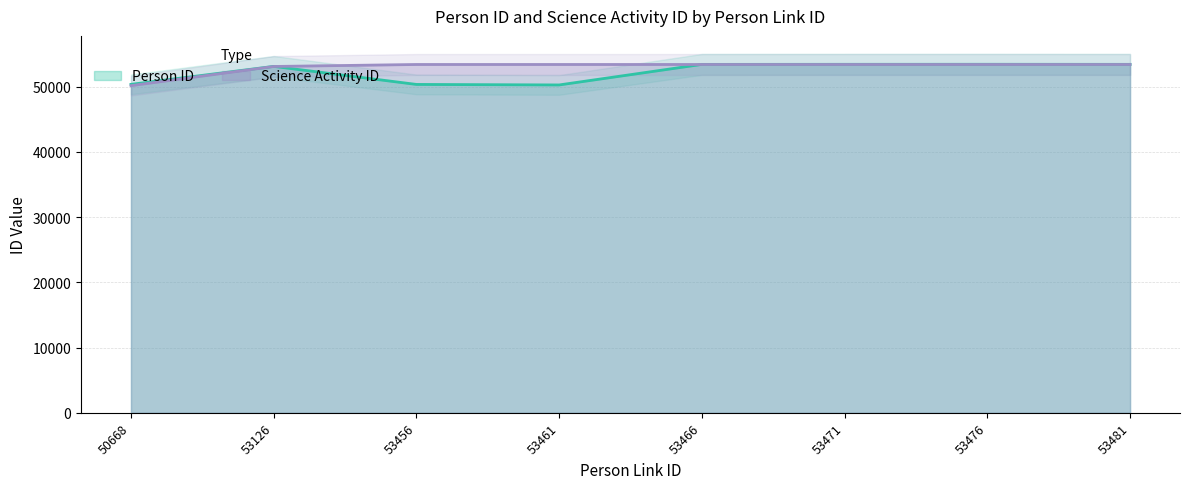

What is the sum of all Science Activity ID values?

423736